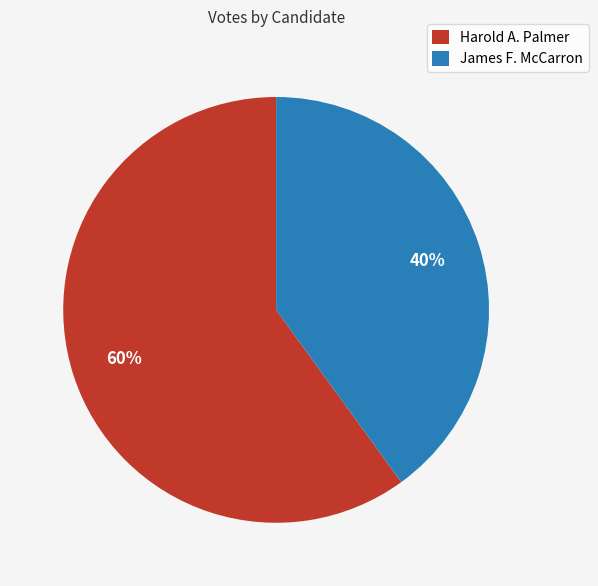

How many segments does this pie chart have?

2